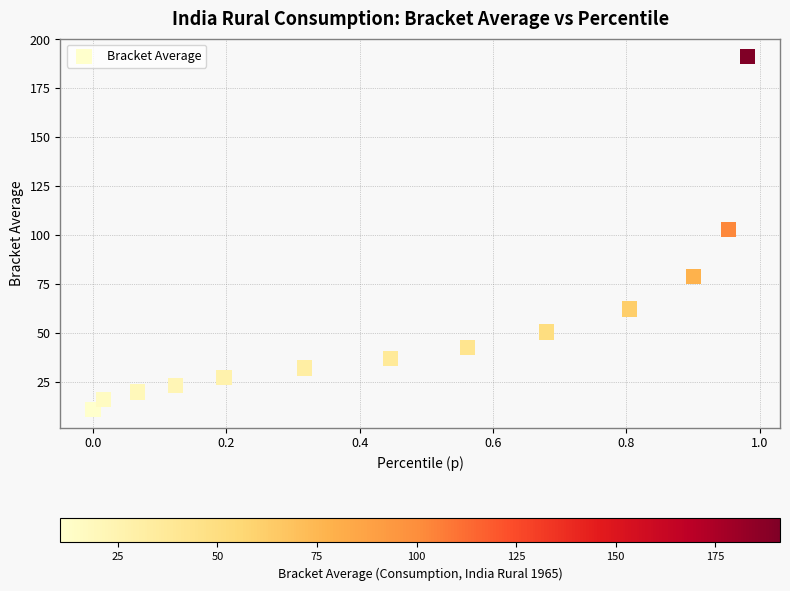

What is the range of X values (max minus min)?

1.0